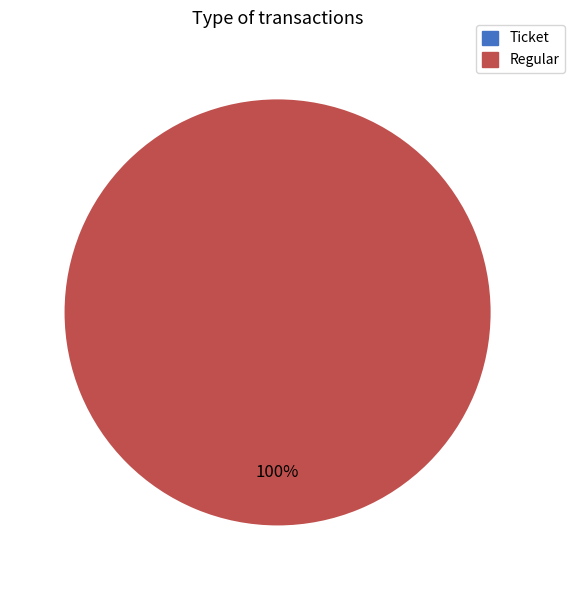

Is there a majority slice in this chart?

Yes